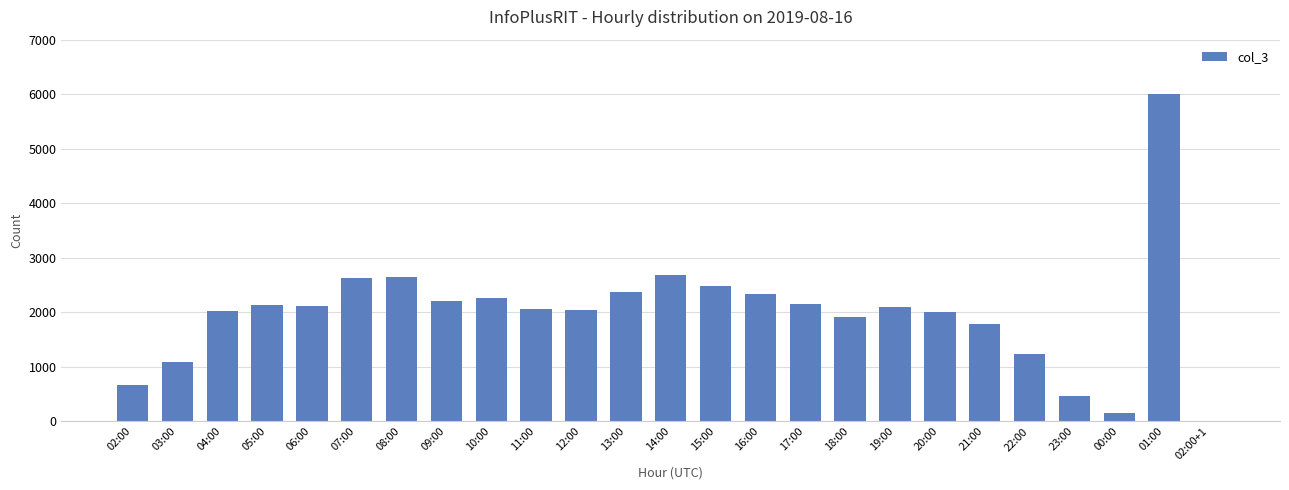

What is the sum of all values?

49499